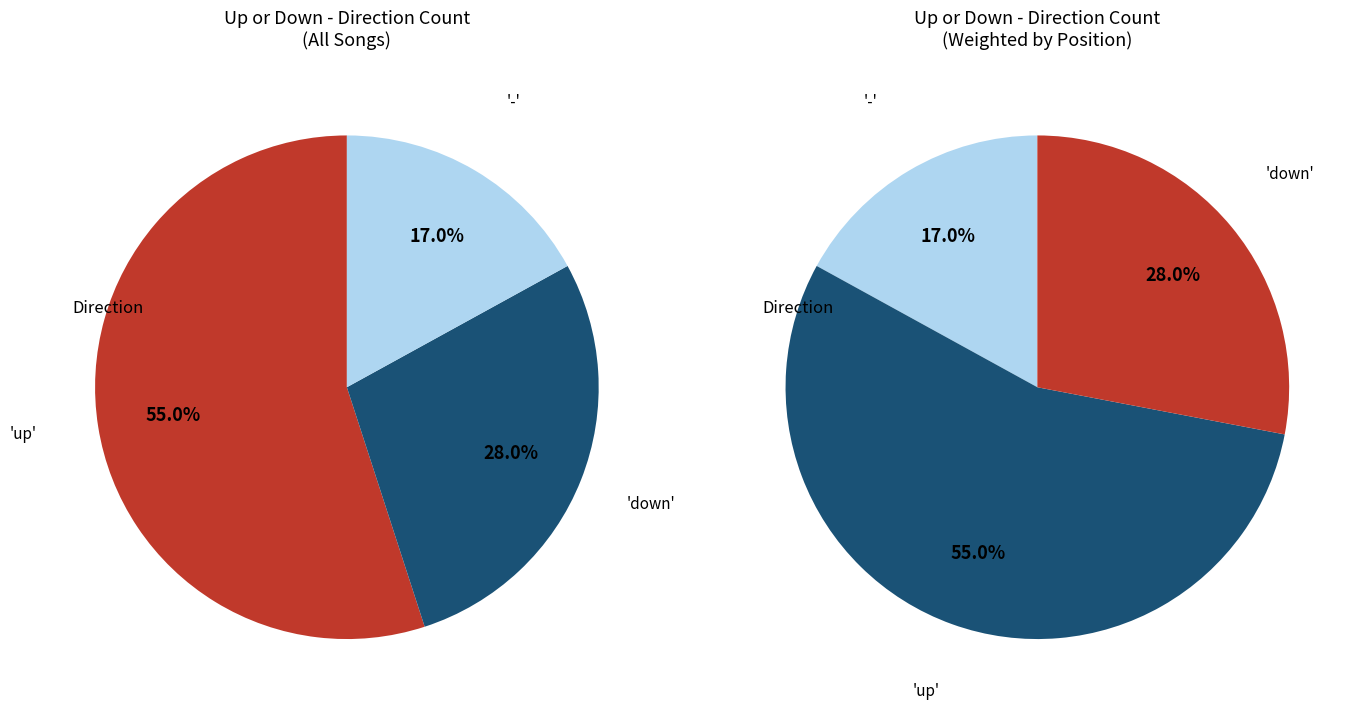

Does any single category account for the majority?

Yes